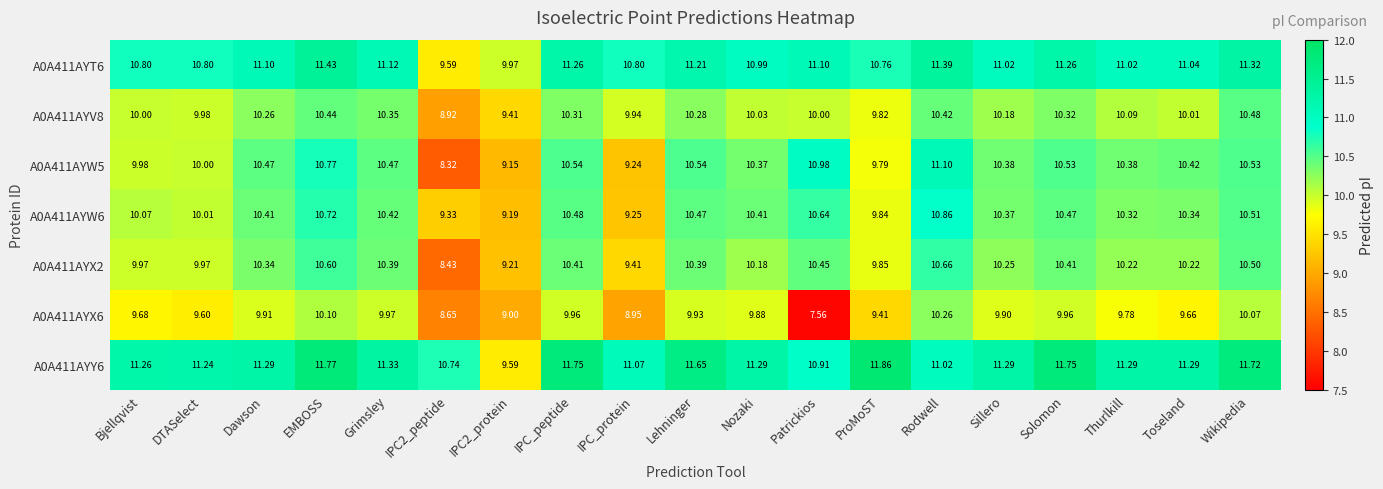

At which label does A0A411AYY6 reach its peak?

ProMoST